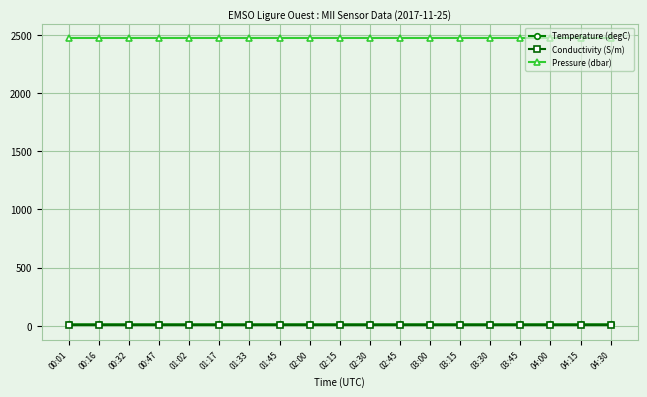

What is the value of the Temperature (degC) point at the 13th from the left?

13.3